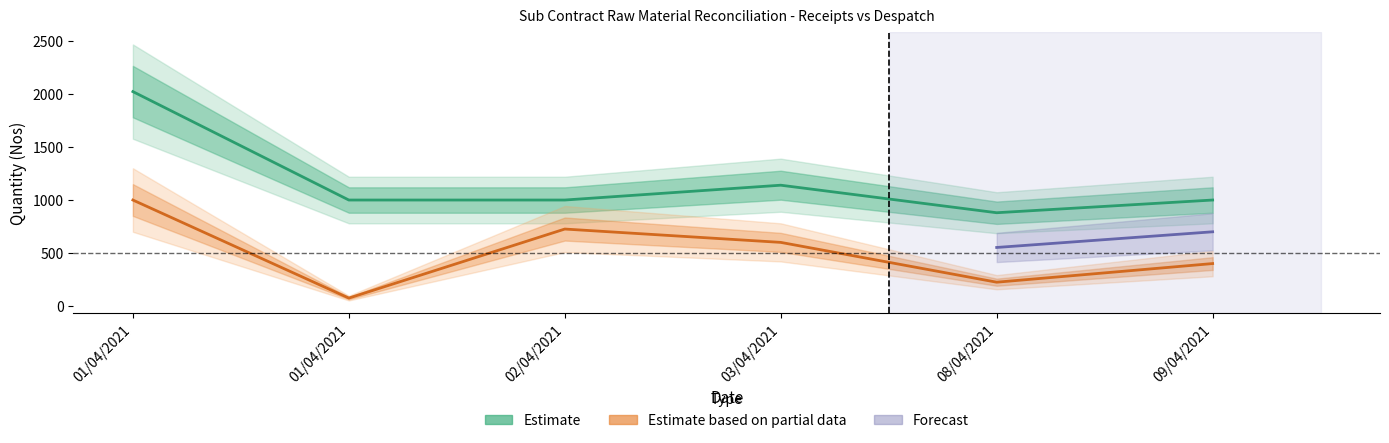

Where is the first local maximum for Receipts Qty?

03/04/2021